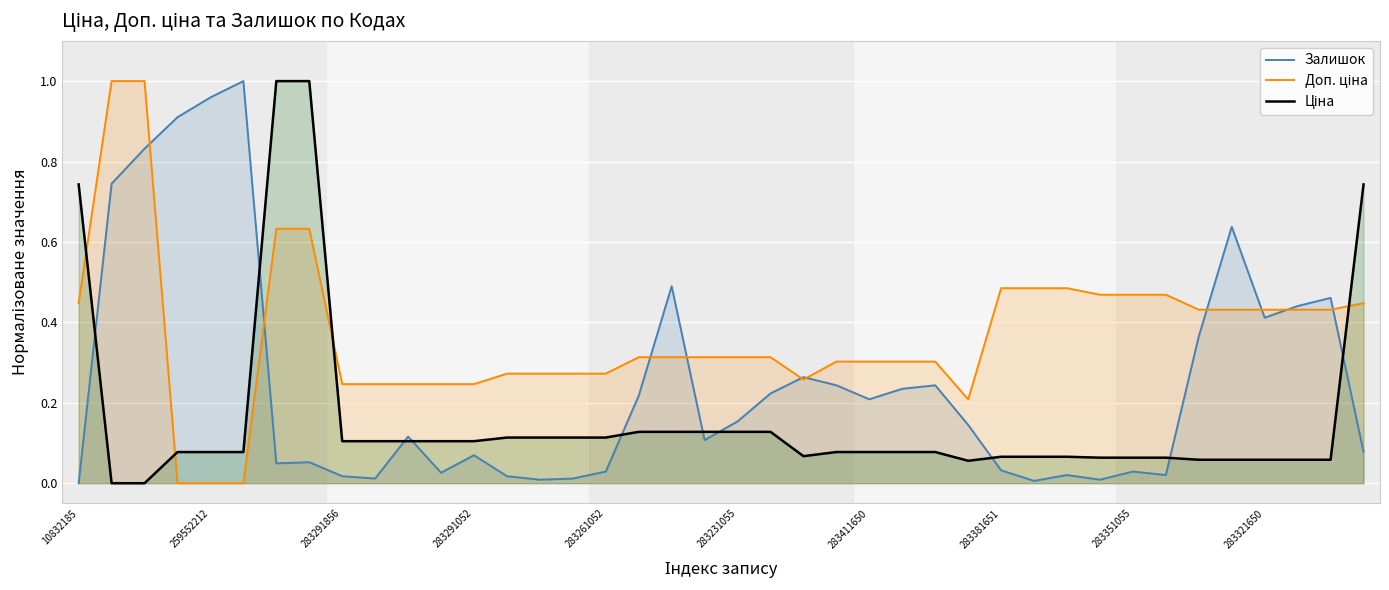

True or false: Залишок and Доп. ціна intersect in this chart.

True